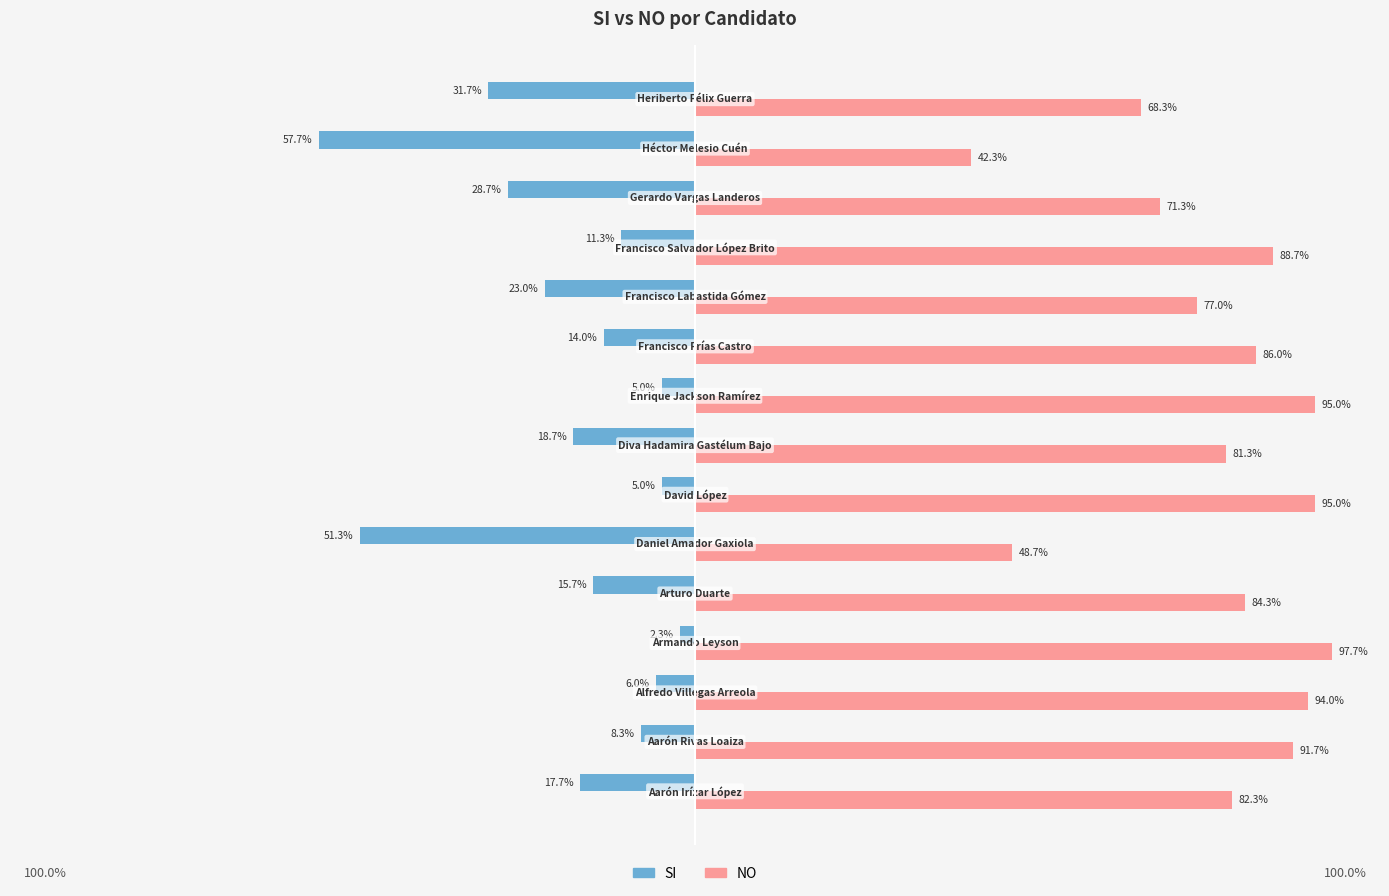

Which series has the largest total across all categories?

NO